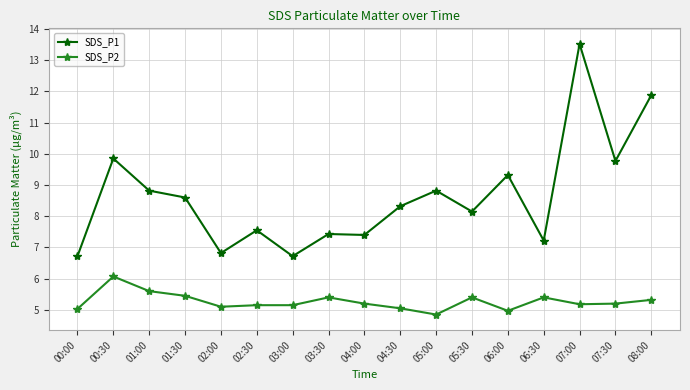

What is the spread (max minus min) of values at 04:30?

3.3